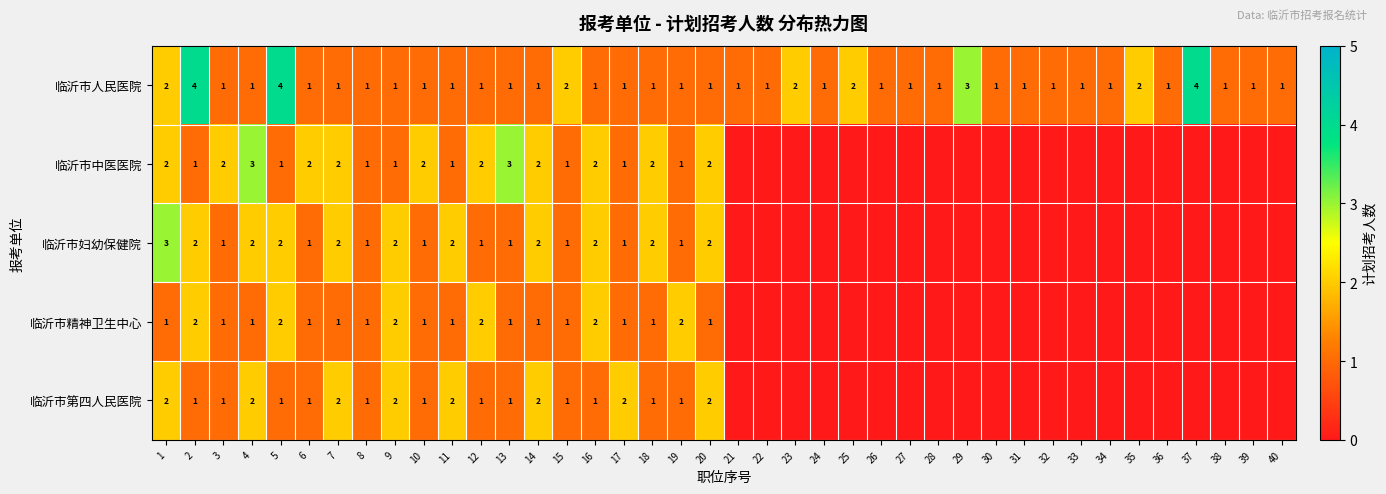

What is the total value across all series at 2?

10